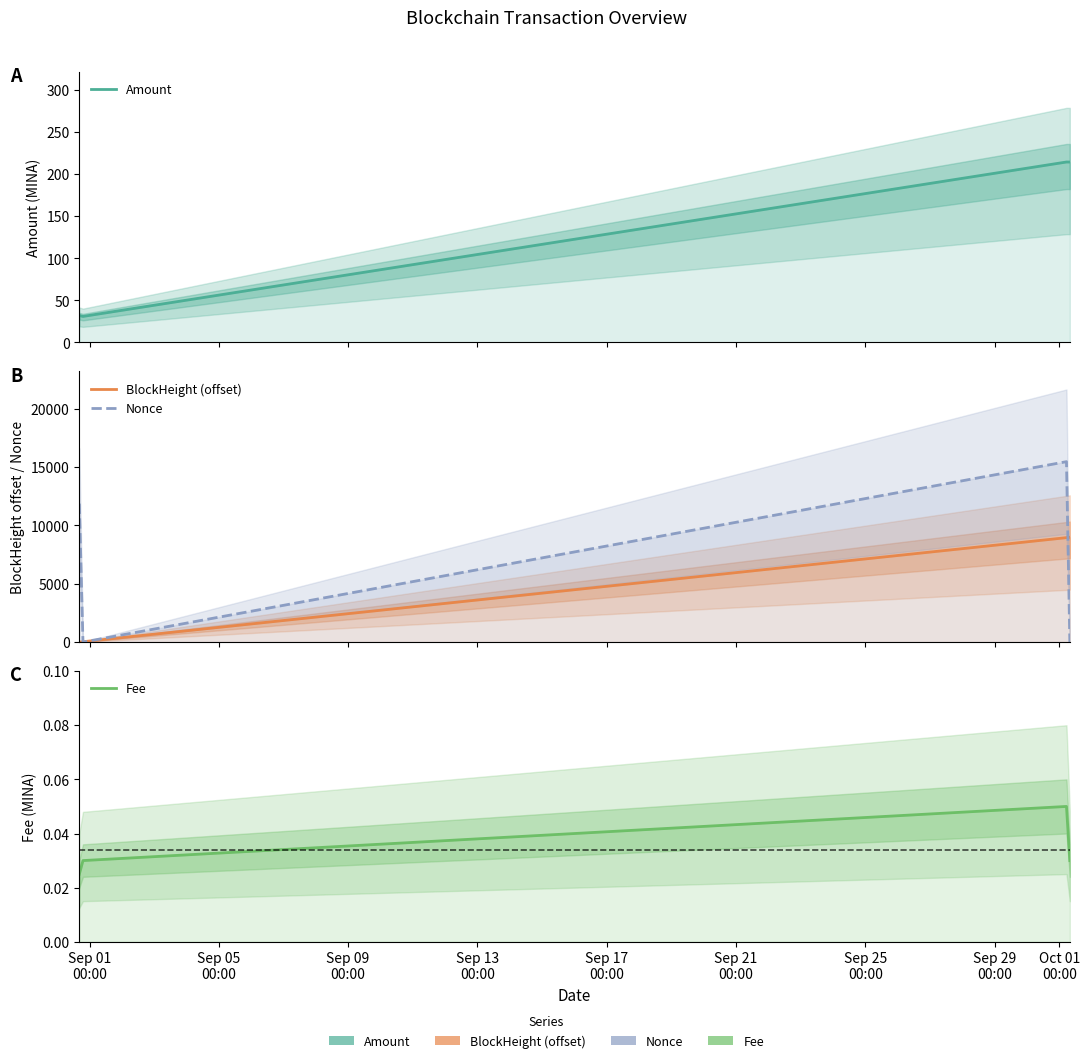

Which series has the largest total across all categories?

Nonce